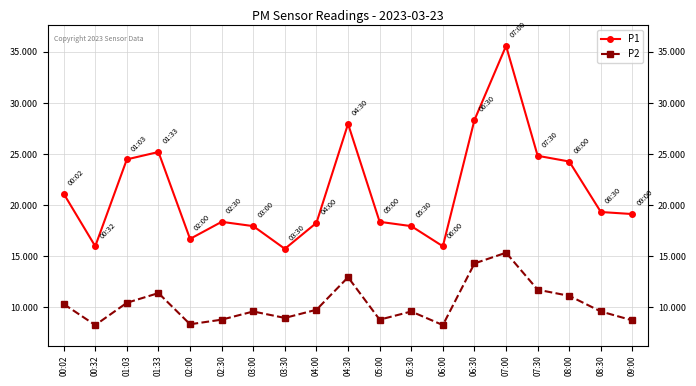

Where is the first local maximum for P2?

01:33